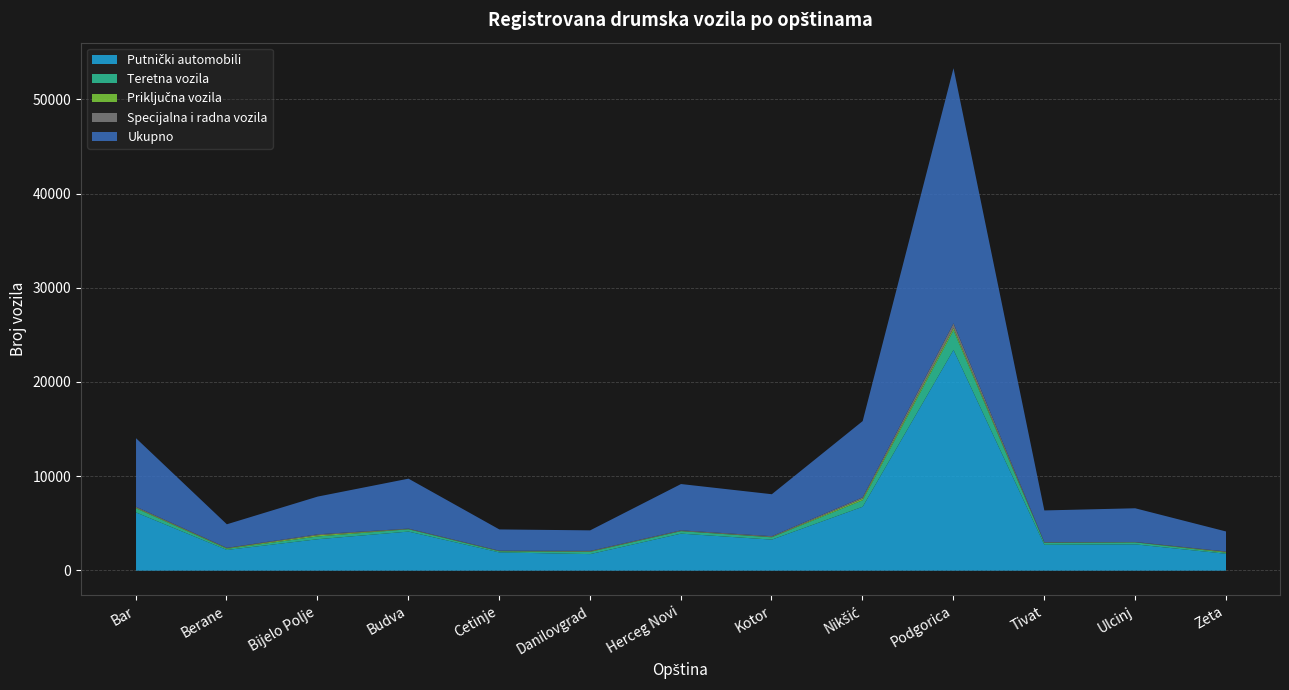

What is the value of the Ukupno point at the 6th from the left?

2185